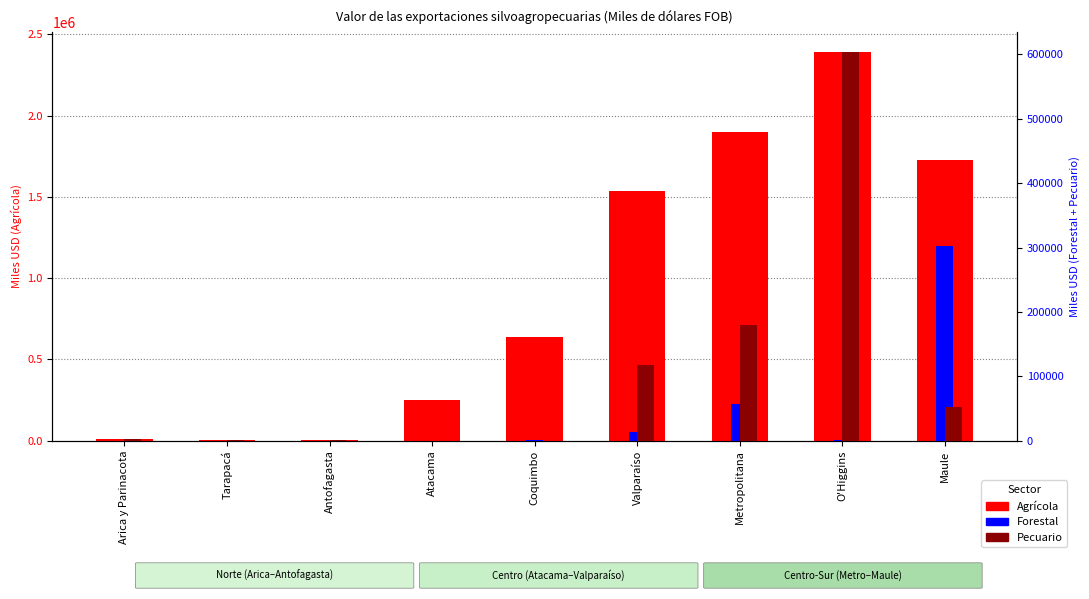

How many bars are there in each group?

3